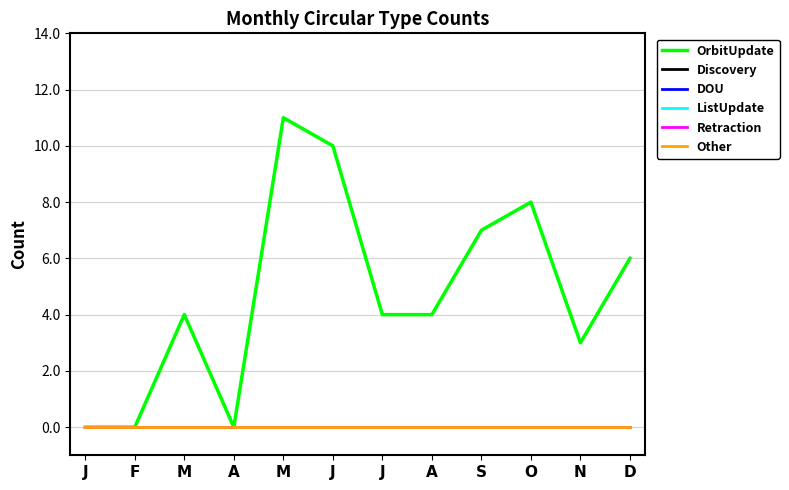

Rank the categories by OrbitUpdate value from lowest to highest.

J, F, A, N, M, J, A, D, S, O, J, M